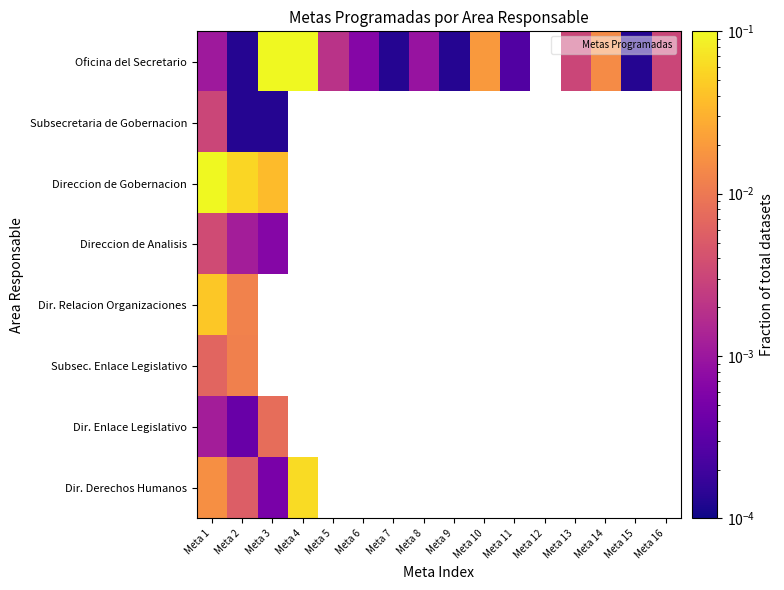

Is it true that Oficina del Secretario equals 0.0 at Meta 9?

False